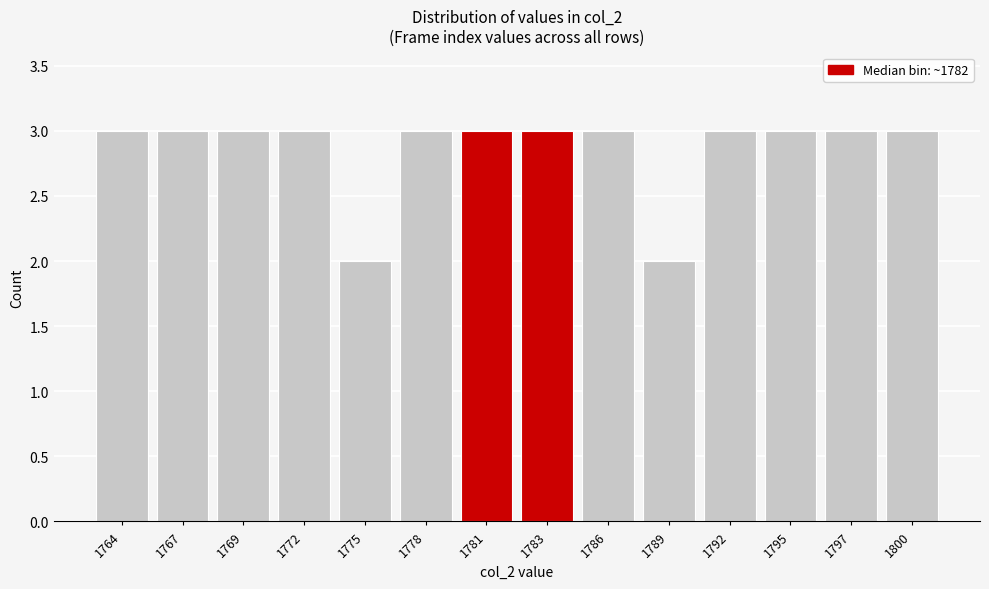

Reading right to left, extract all data points from this chart.

3	3	3	3	2	3	3	3	3	2	3	3	3	3